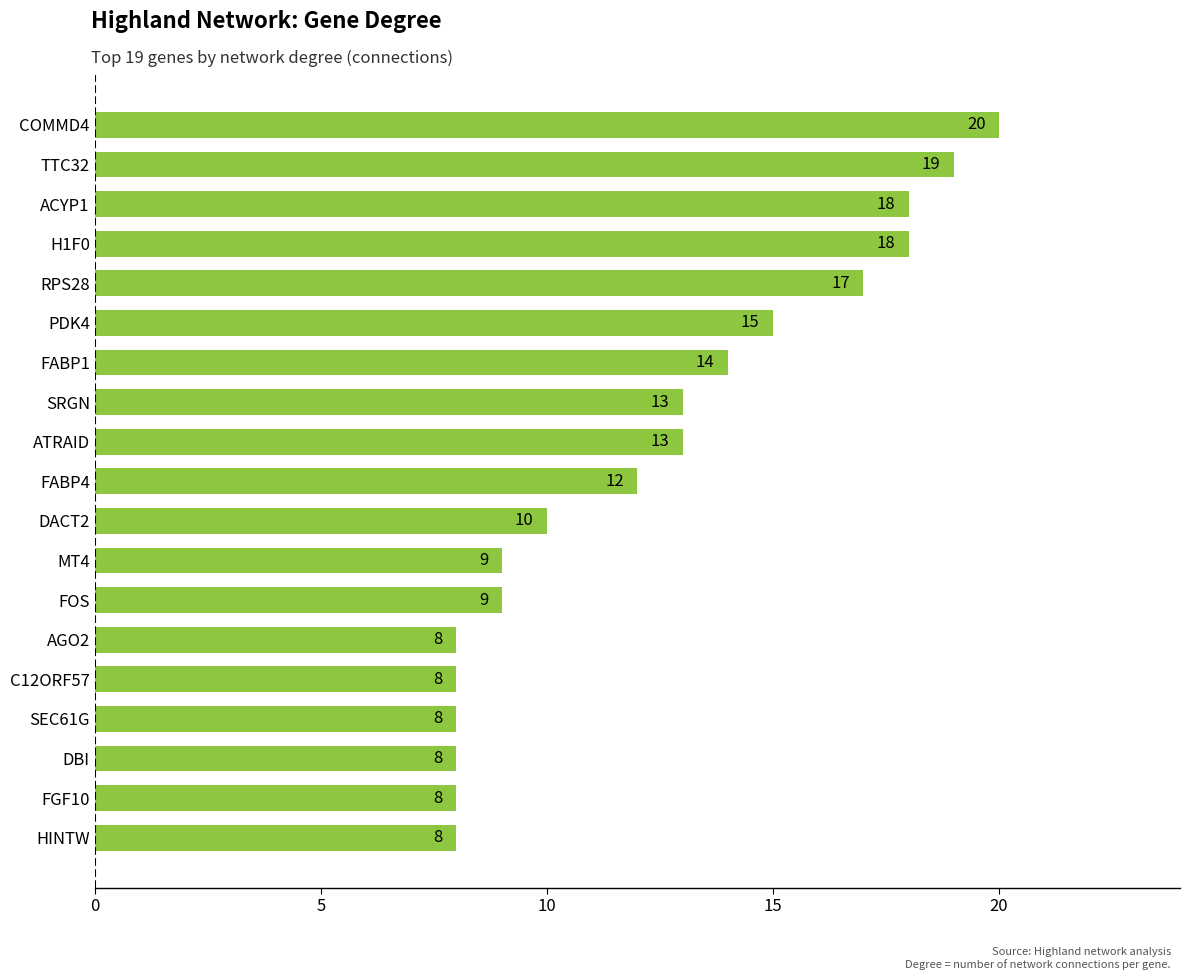

What is the change in value from AGO2 to TTC32?

+11